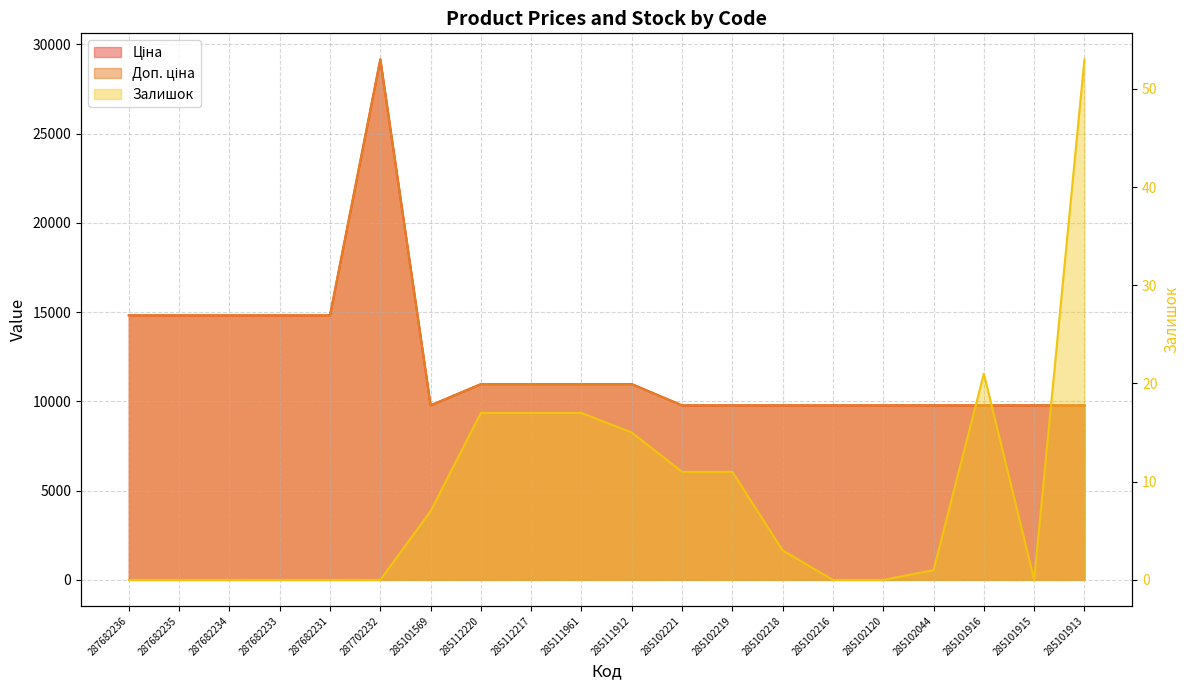

At which category does Доп. ціна reach its first local peak?

287702232